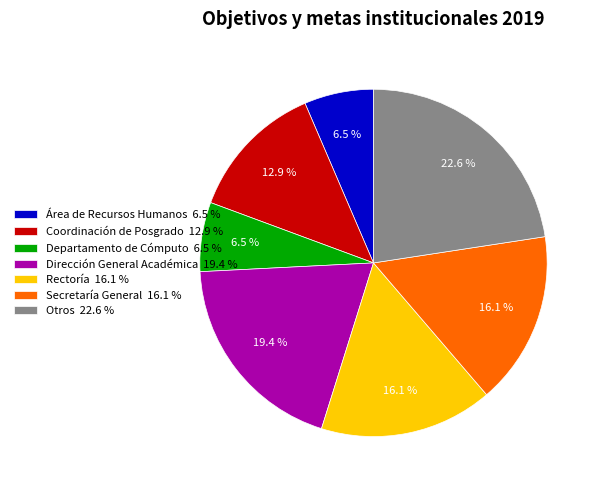

Between Rectoría and Dirección General Académica, which is larger?

Dirección General Académica